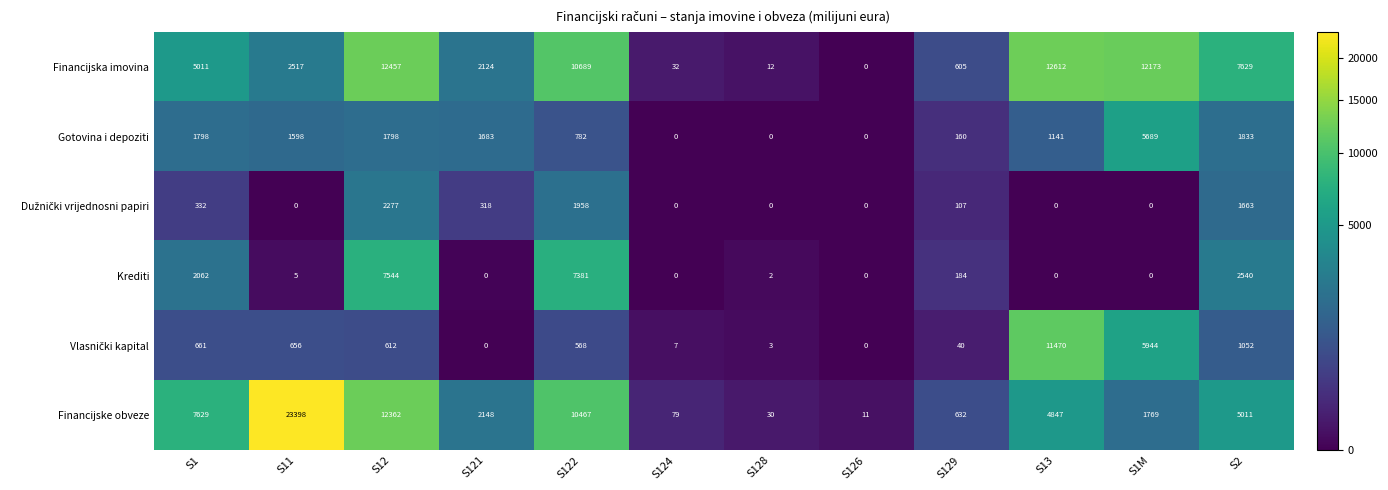

The Krediti series shows 0 at S126. True or false?

True